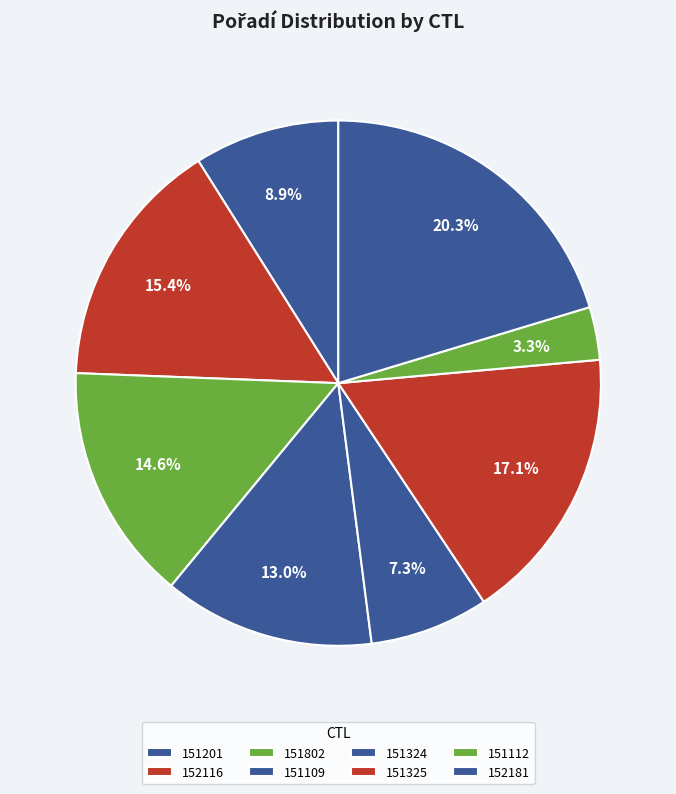

How many slices are in this pie chart?

8